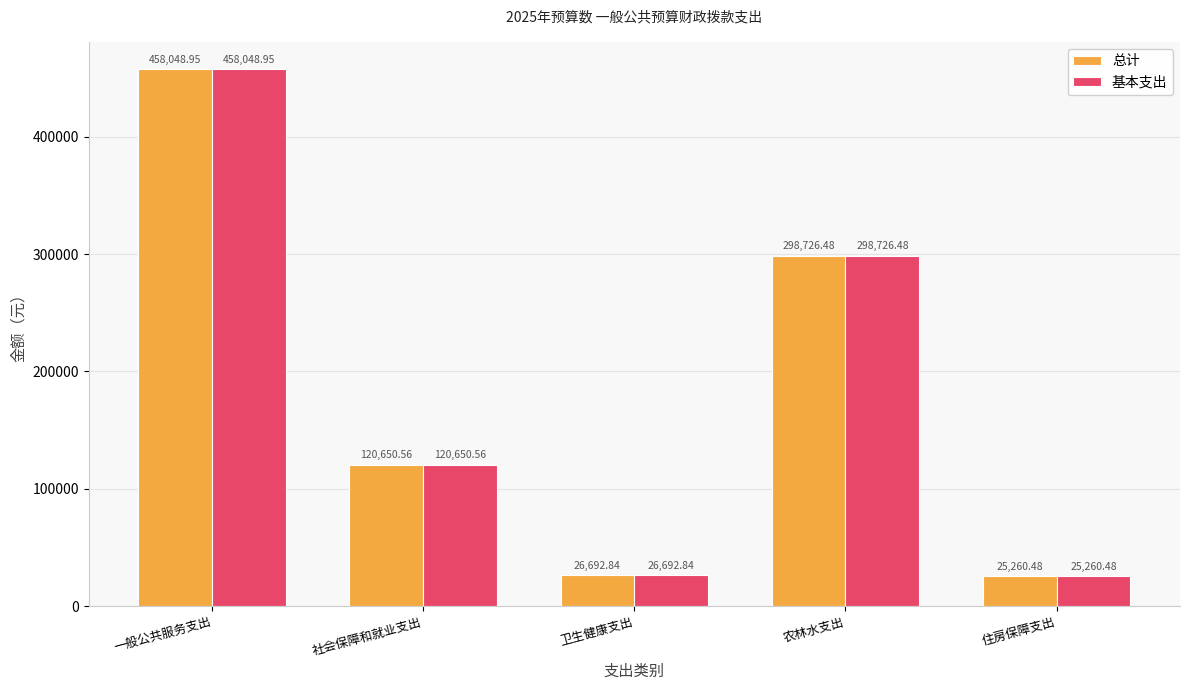

What is the sum of all 基本支出 values?

929379.3